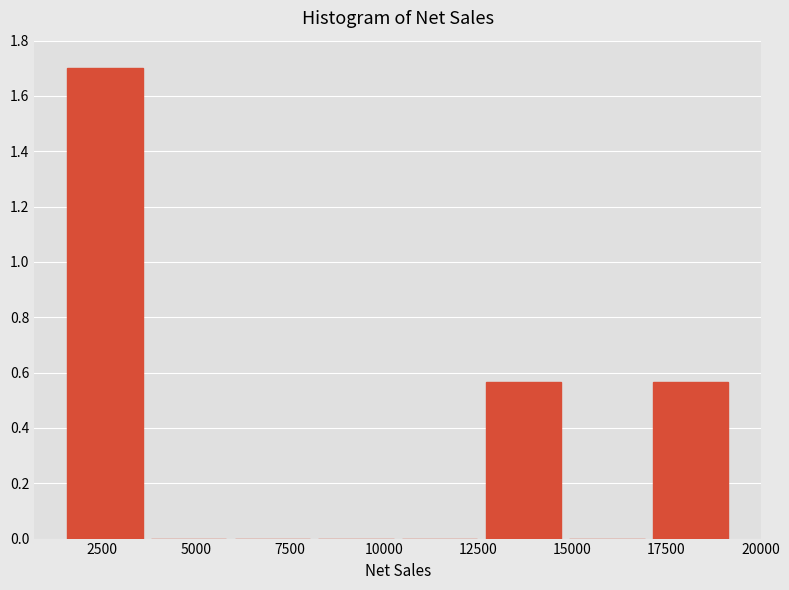

Reading left to right, transcribe this chart: for each bar, give the range it covers on the x-axis and its height. Neither the bar edges nor the heights are printed on the chart, so give them approximately, as read against the axes.

1500 to 4000: 1.70
4000 to 6000: 0
6000 to 8000: 0
8000 to 10500: 0
10500 to 12500: 0
12500 to 15000: 0.56
15000 to 17000: 0
17000 to 19500: 0.56